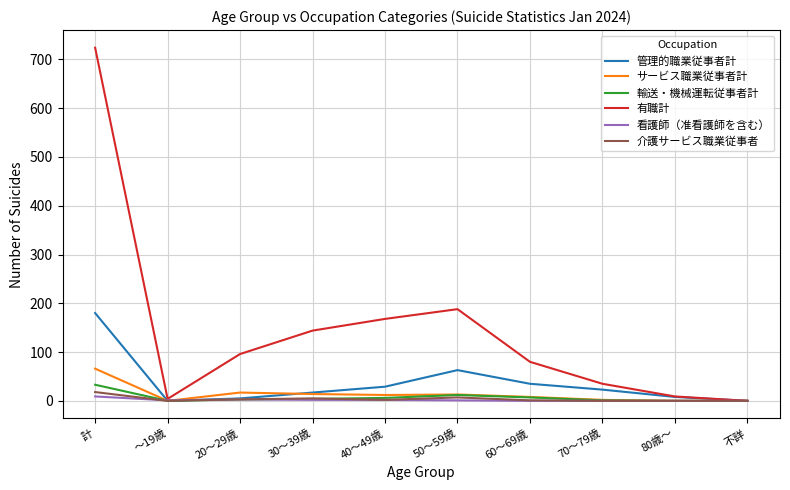

Between 計 and 60～69歳, which series saw the biggest shift?

有職計